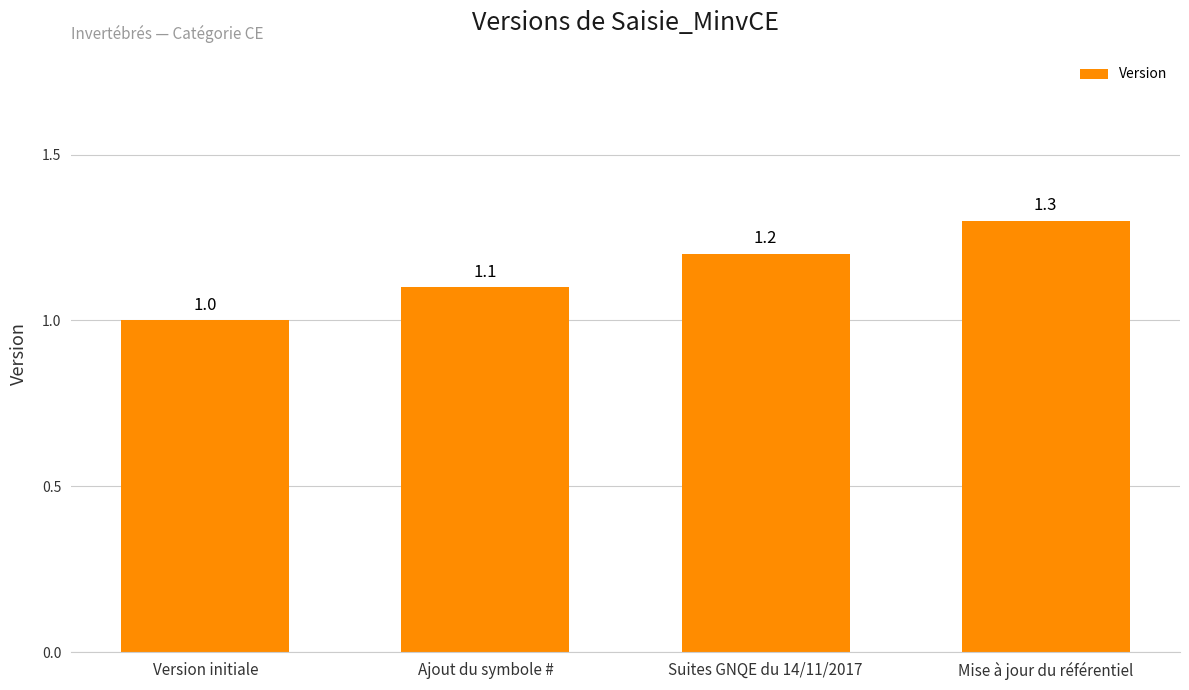

What is the minimum value shown in the chart?

1.0